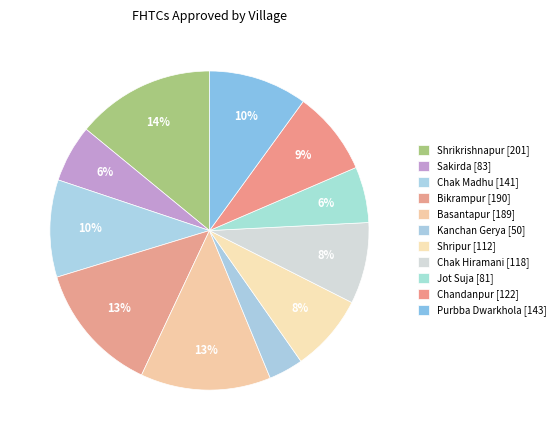

To the nearest percent, what is the average slice percentage?

9%